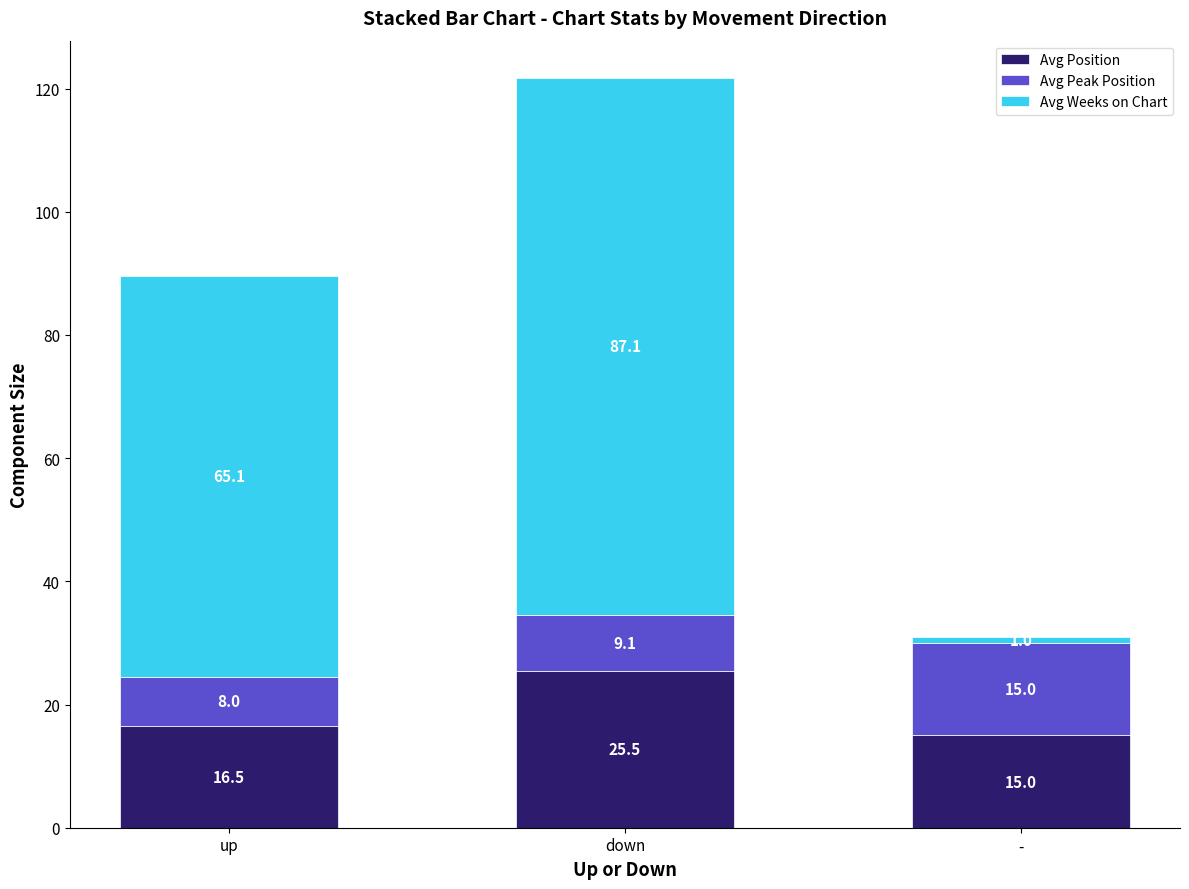

Rank the categories by Avg Position value from lowest to highest.

-, up, down